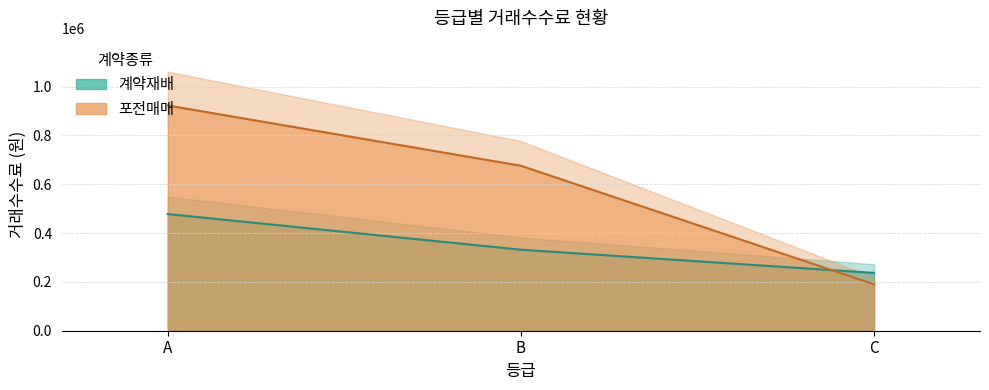

What is the difference between the maximum and second lowest values in the 계약재배 series?

146000